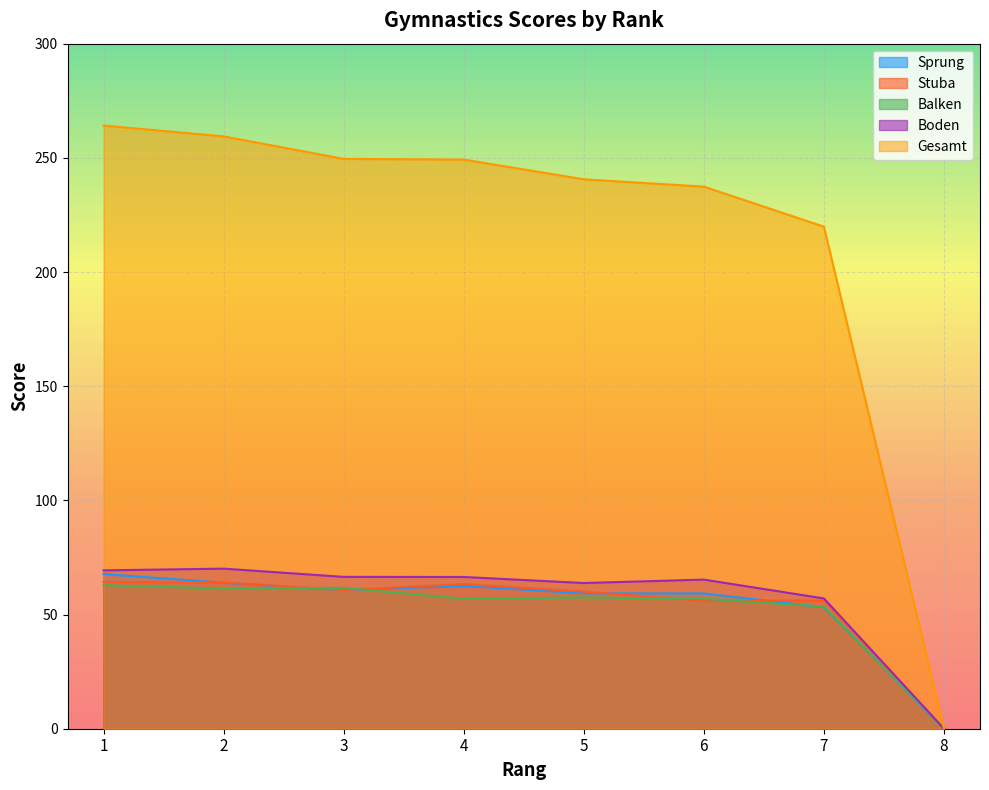

Rank the series at 4 from highest to lowest value.

Gesamt, Boden, Stuba, Sprung, Balken